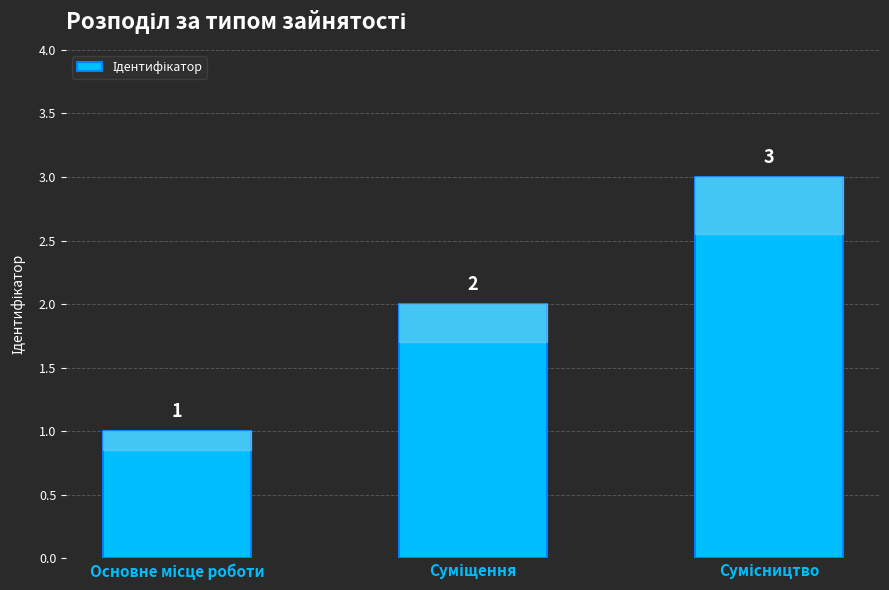

How many values are between 1 and 3?

3